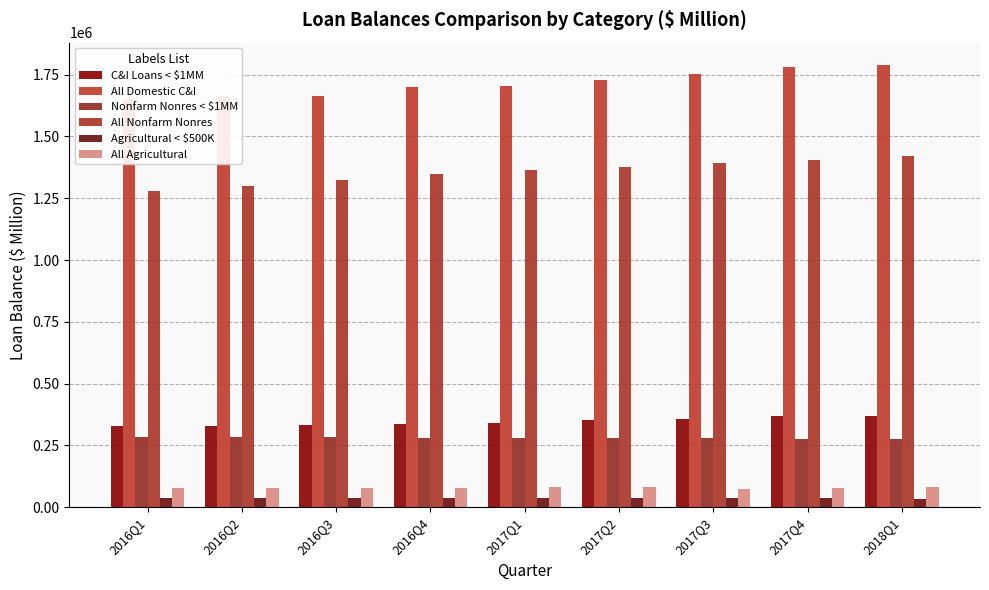

What is the value of the All Domestic C&I bar at the 3rd from the left?

1664061.8